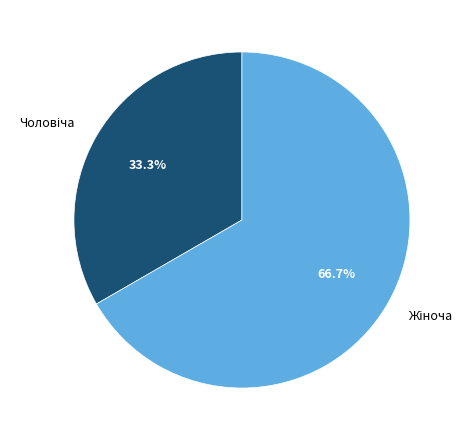

Is there any slice that represents more than half of the pie?

Yes